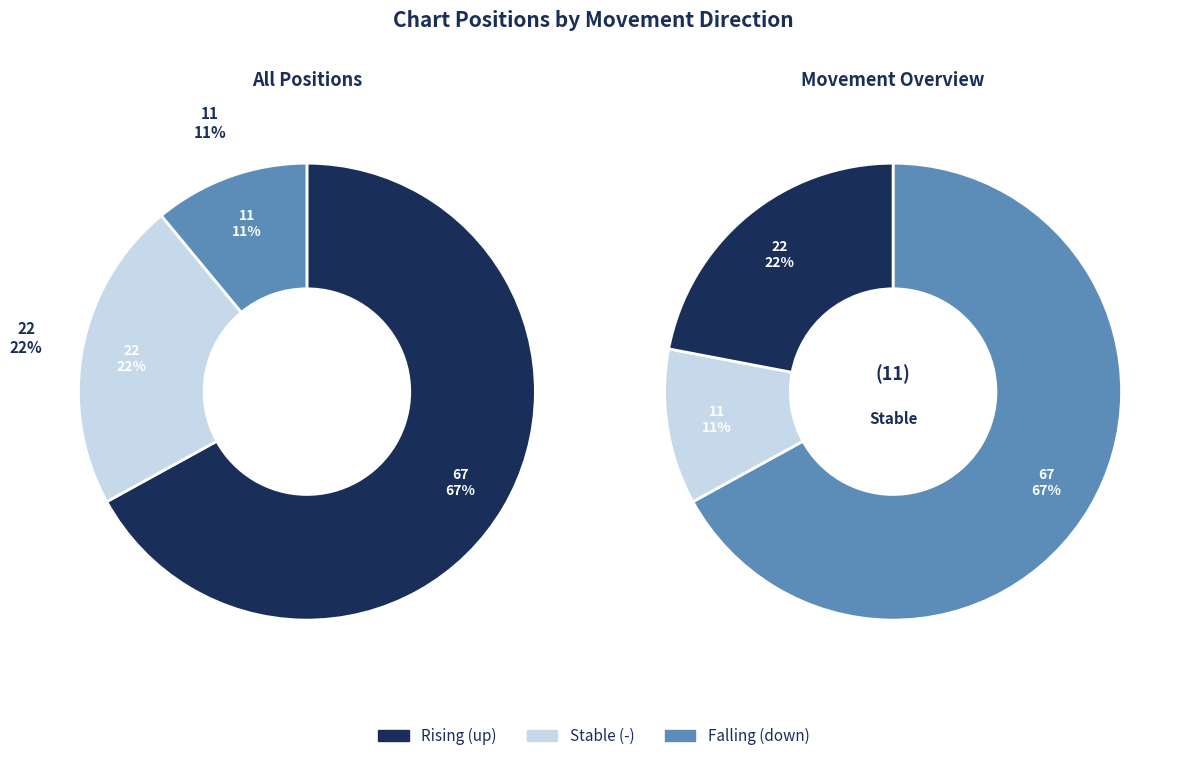

Which category has the biggest portion of the pie?

up